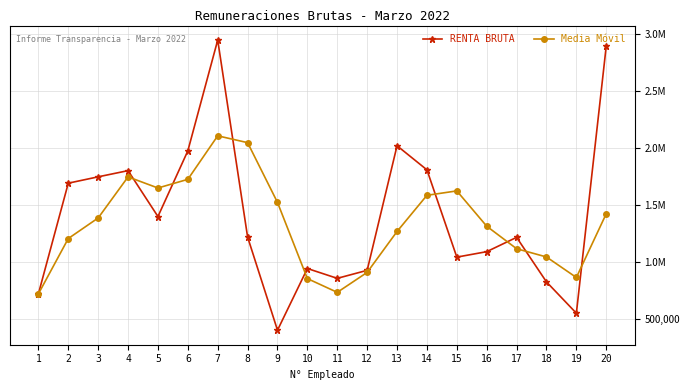

What are all the series names shown in the legend?

RENTA BRUTA, Media Móvil